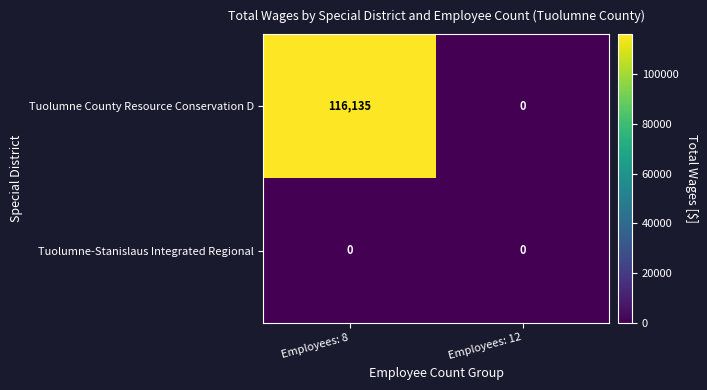

True or false: Tuolumne-Stanislaus Integrated Regional has a value of 0 at Employees: 8.

True